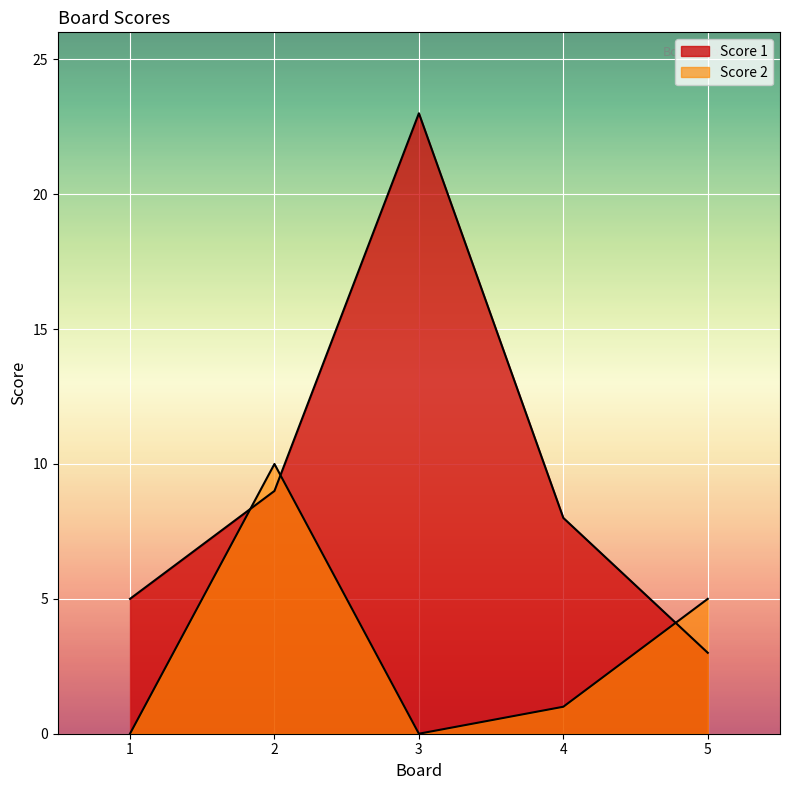

True or false: Score 1 and Score 2 intersect in this chart.

True